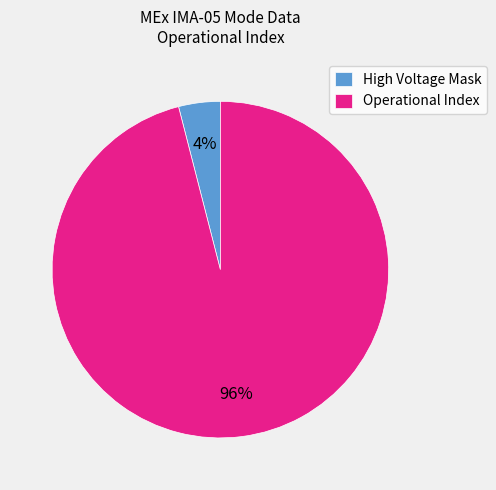

Do High Voltage Mask and Operational Index together represent more than half of the pie?

Yes